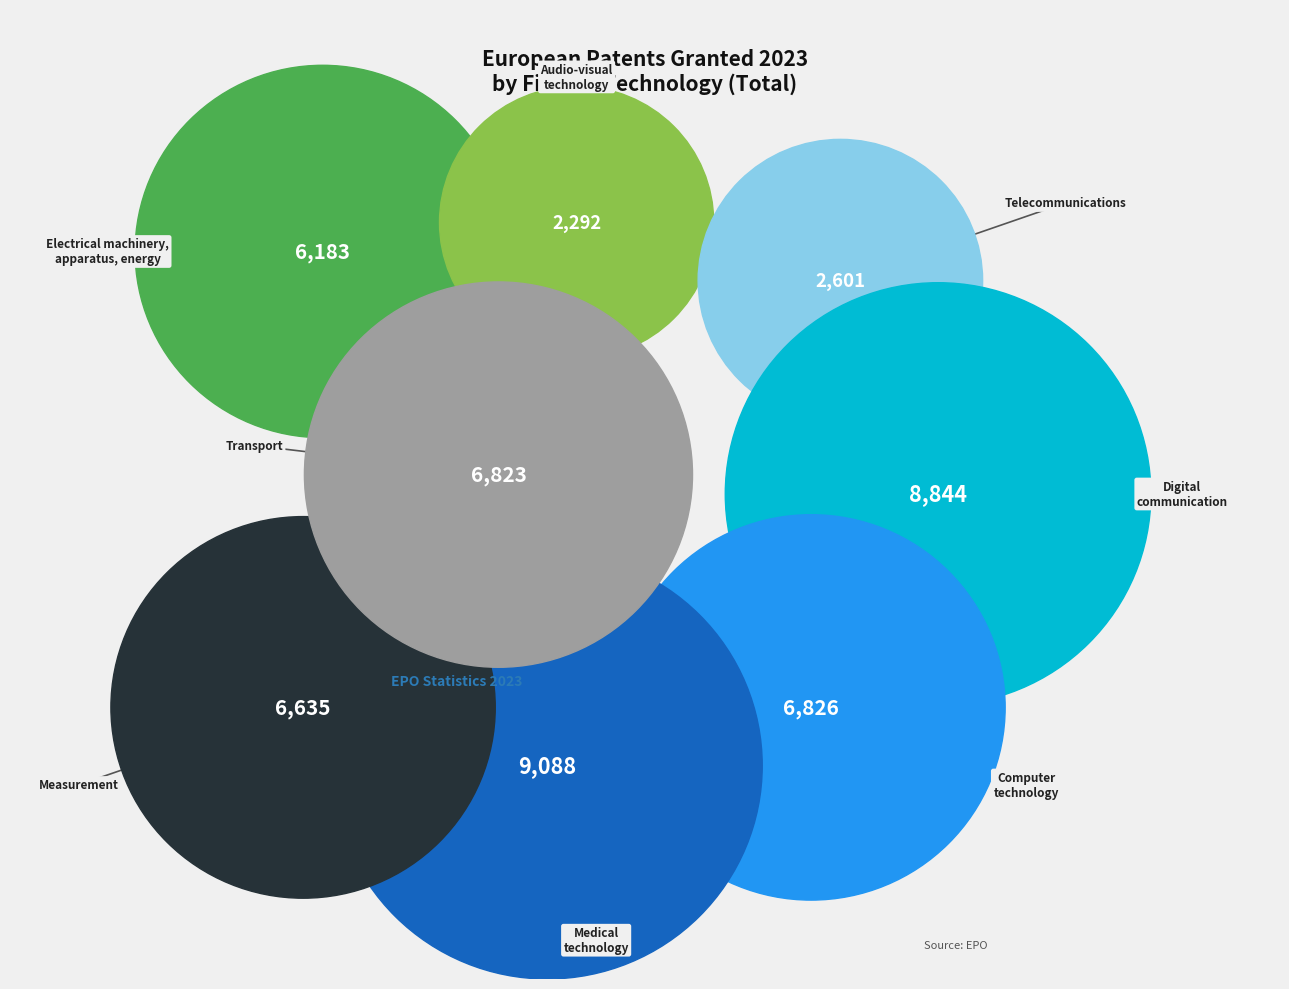

Which slice is the largest?

Medical
technology